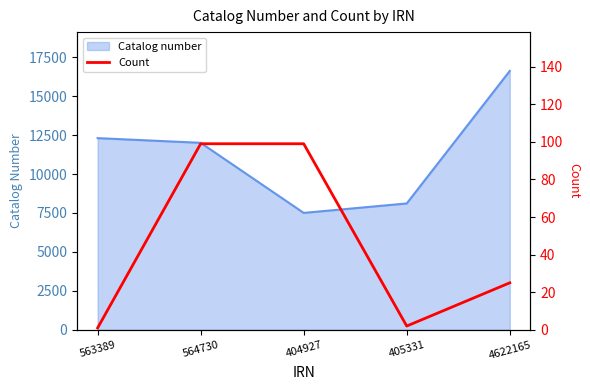

True or false: Catalog number has a value of 12303 at 563389.

True